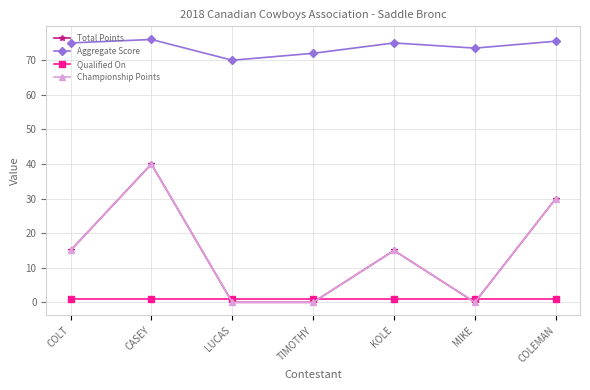

Which category has the highest value in the Championship Points series?

CASEY